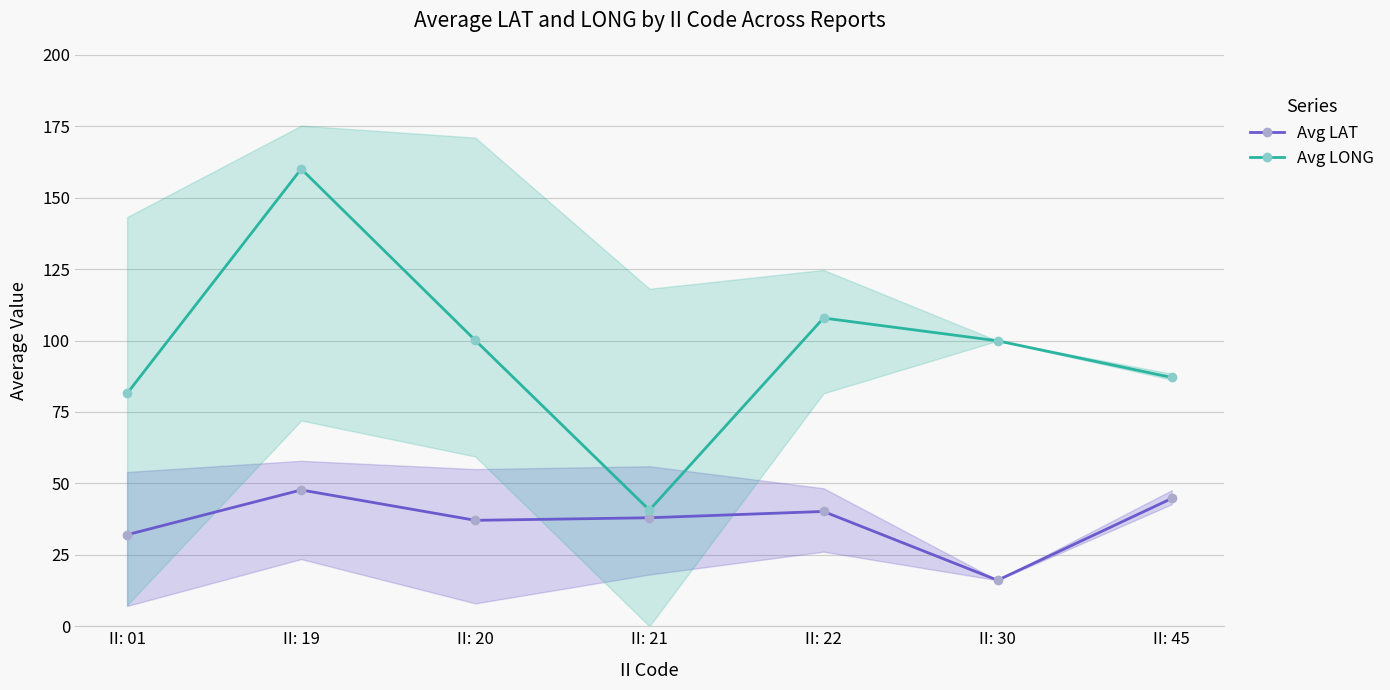

Where does the Avg LONG series first go above 99?

II: 19